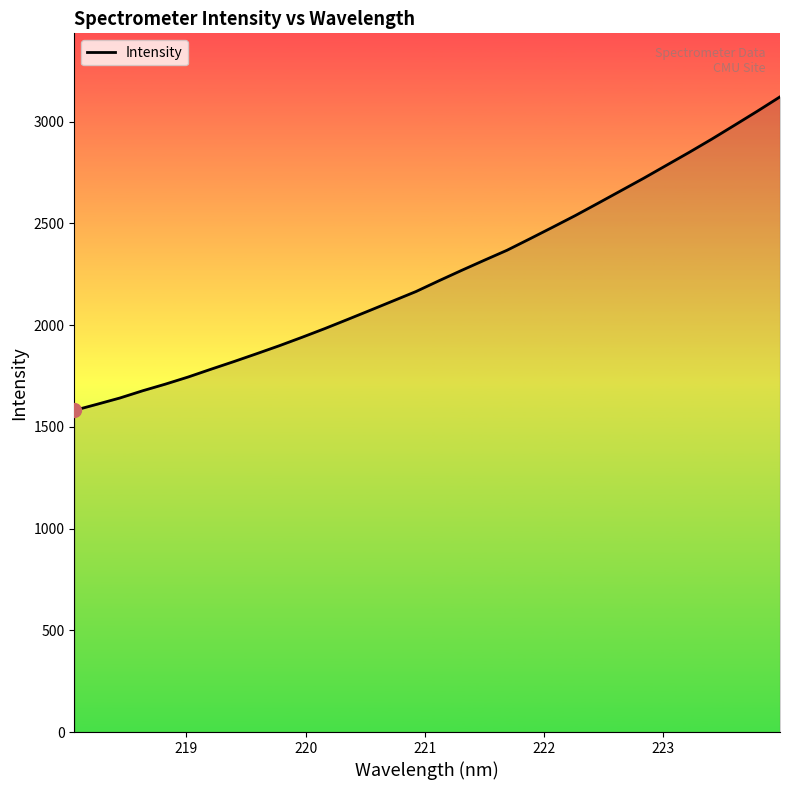

What is the minimum value shown in the chart?

1580.8